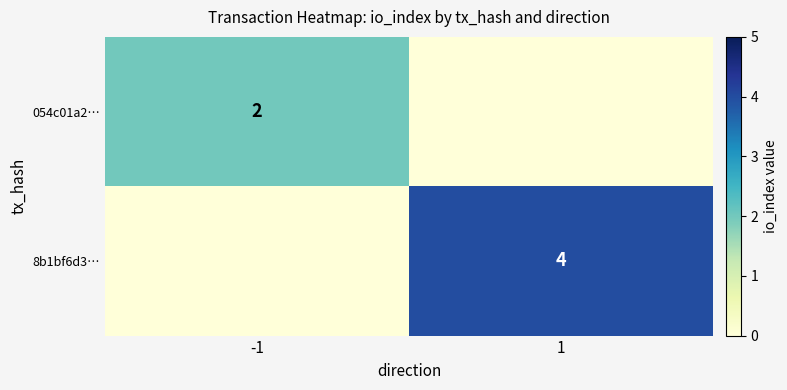

Is it true that 8b1bf6d3… equals 1 at 1?

False